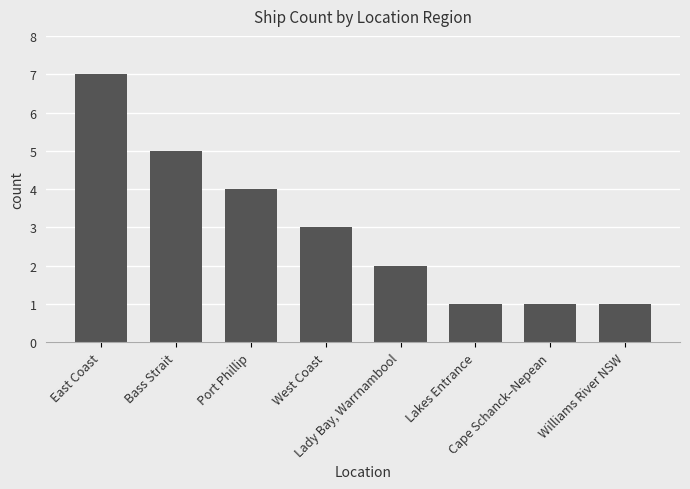

Where is the data nearest to the value 4?

Port Phillip